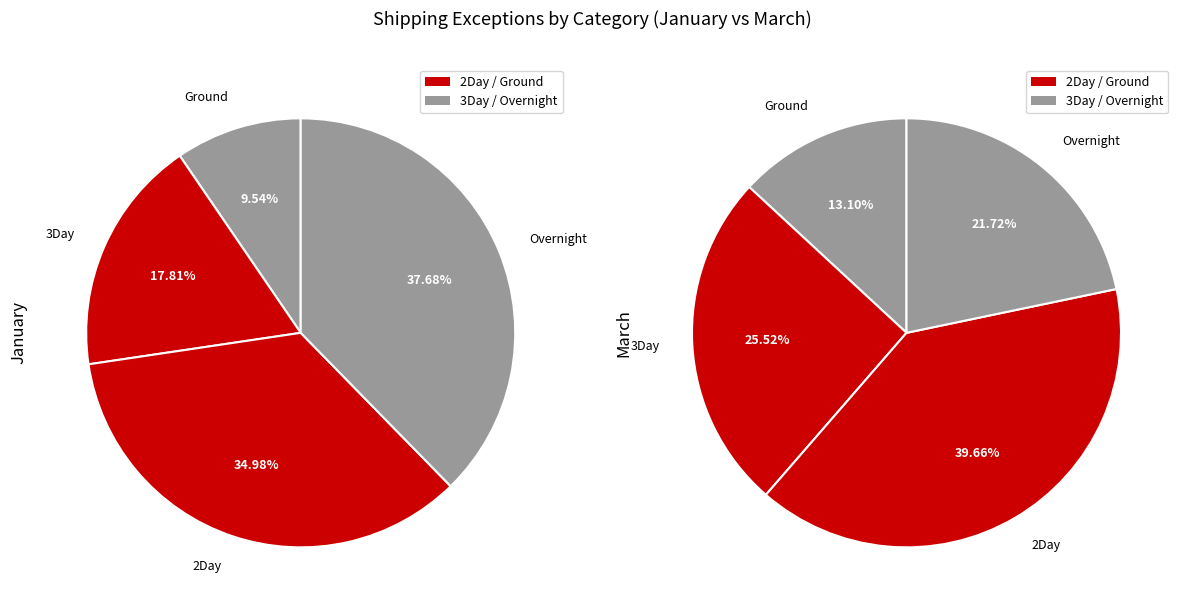

To the nearest percent, what is the combined percentage of Ground and 3Day?

27%